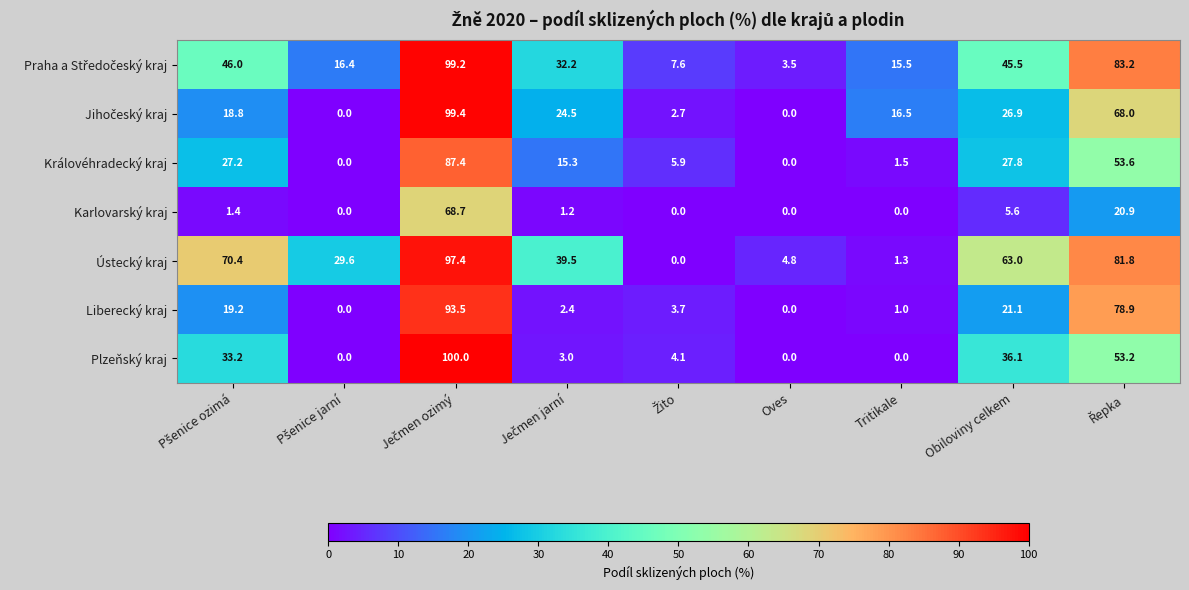

Which series has the widest spread of values?

Plzeňský kraj